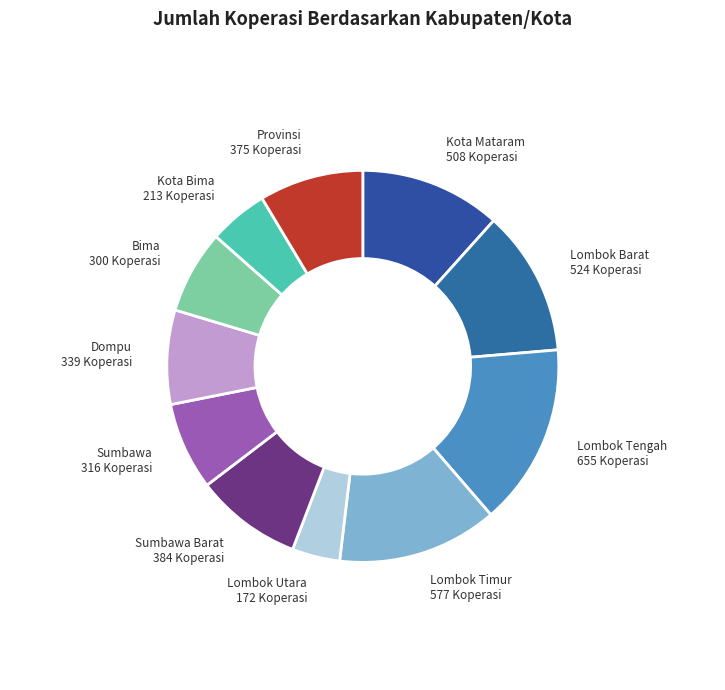

How many segments does this pie chart have?

11